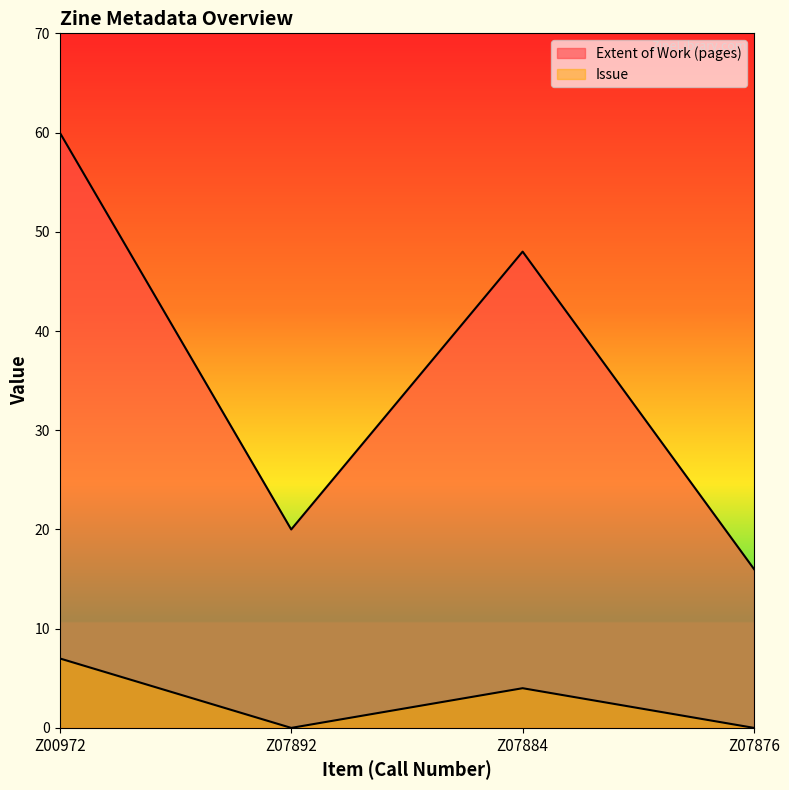

In Extent of Work (pages), how many points are higher than both neighbors (excluding endpoints)?

1